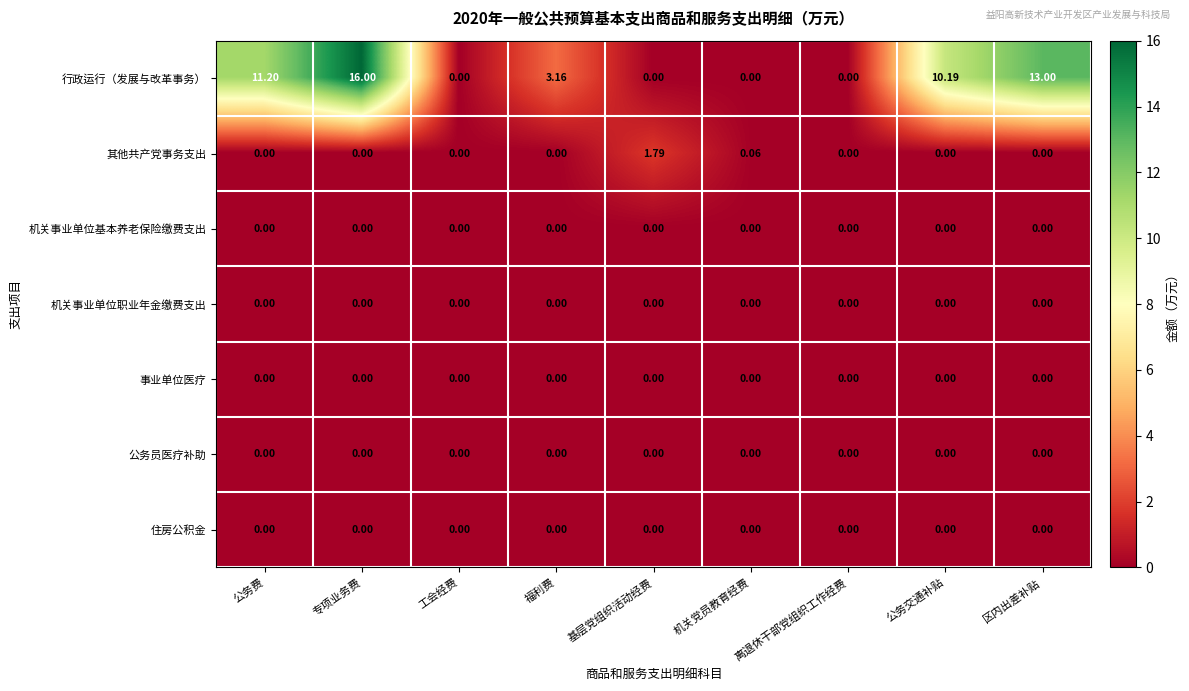

Which series has the widest spread of values?

行政运行（发展与改革事务）